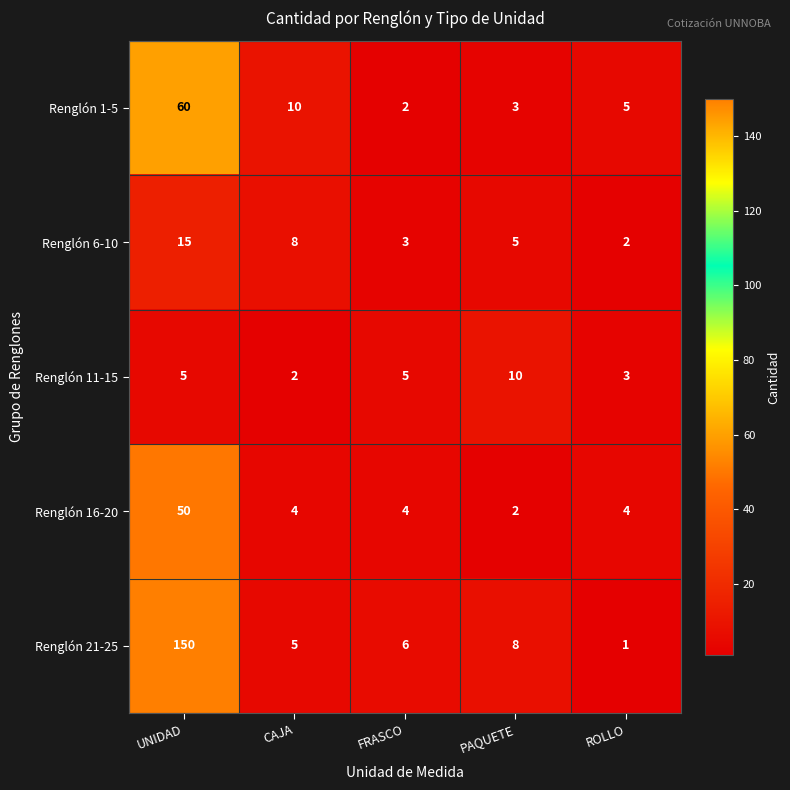

At how many categories does at least one series exceed 35?

1